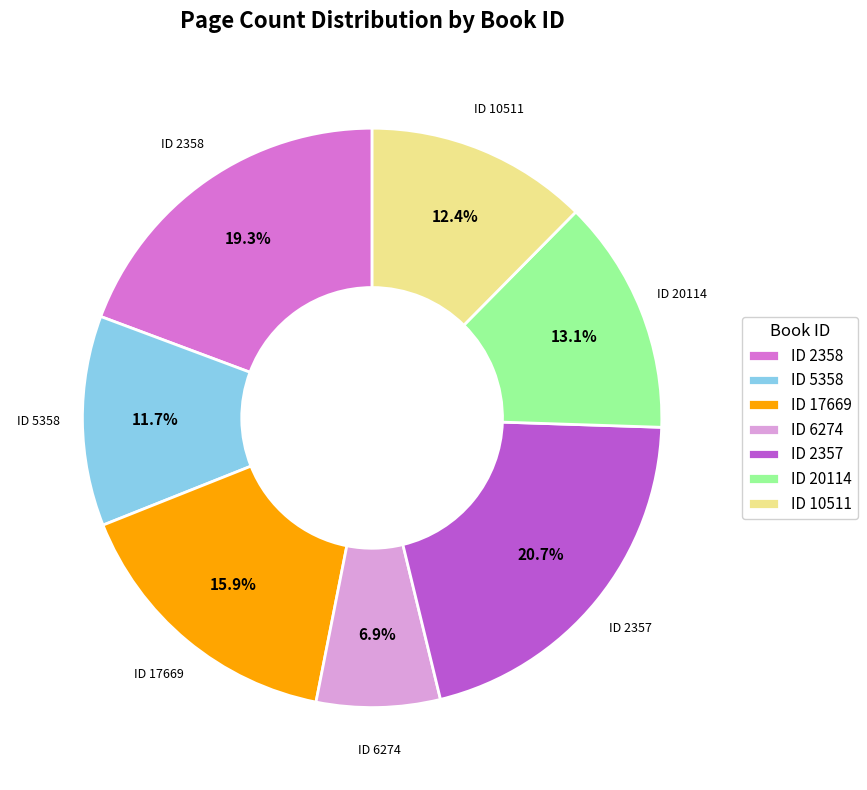

Count the number of slices in the pie.

7